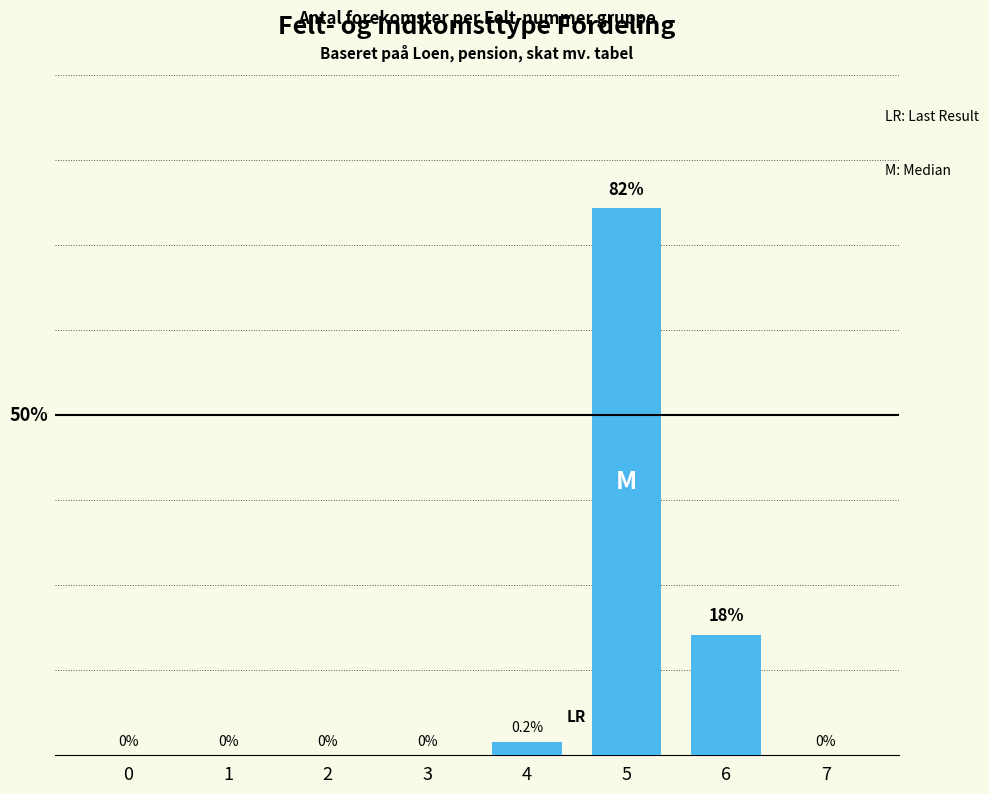

Are the bars horizontal?

No